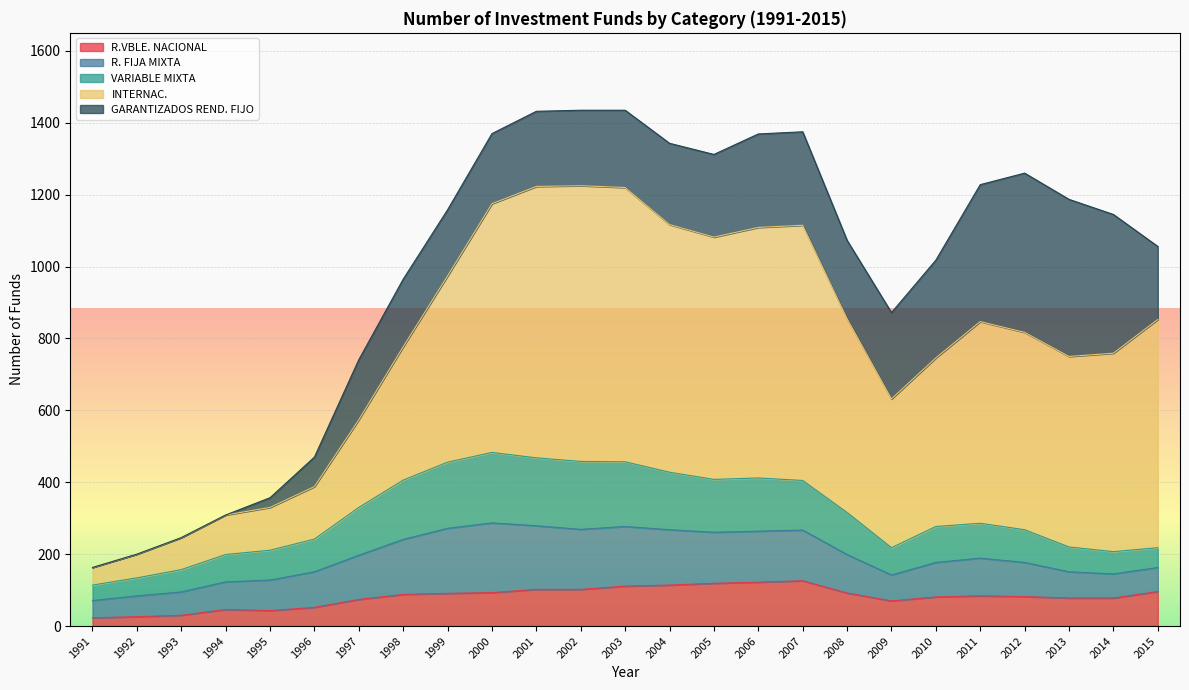

What is the maximum value for R.VBLE. NACIONAL?

126